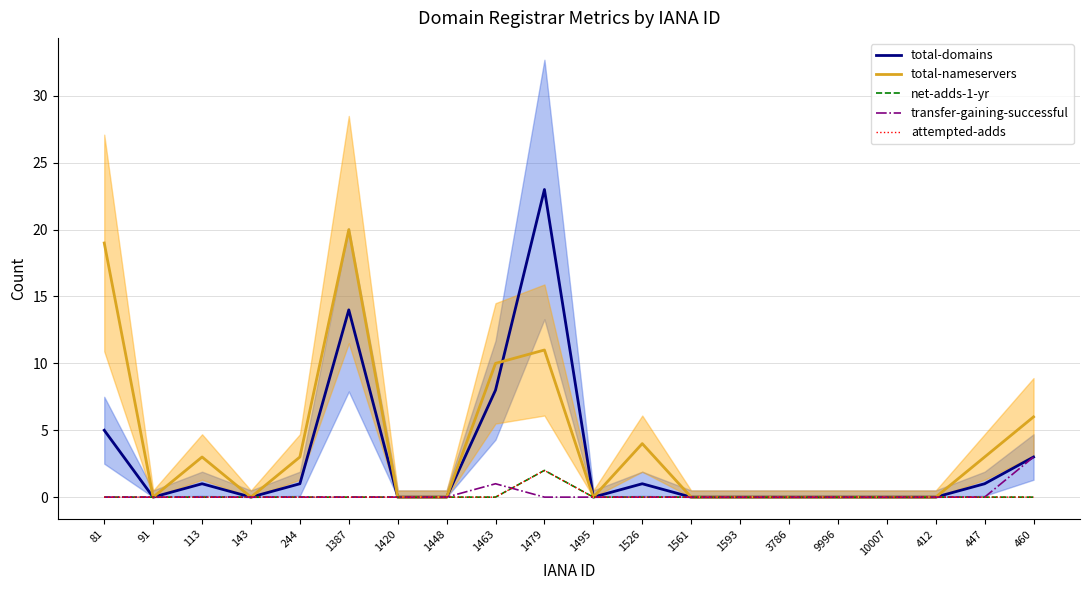

At which category does total-nameservers reach its first local peak?

113